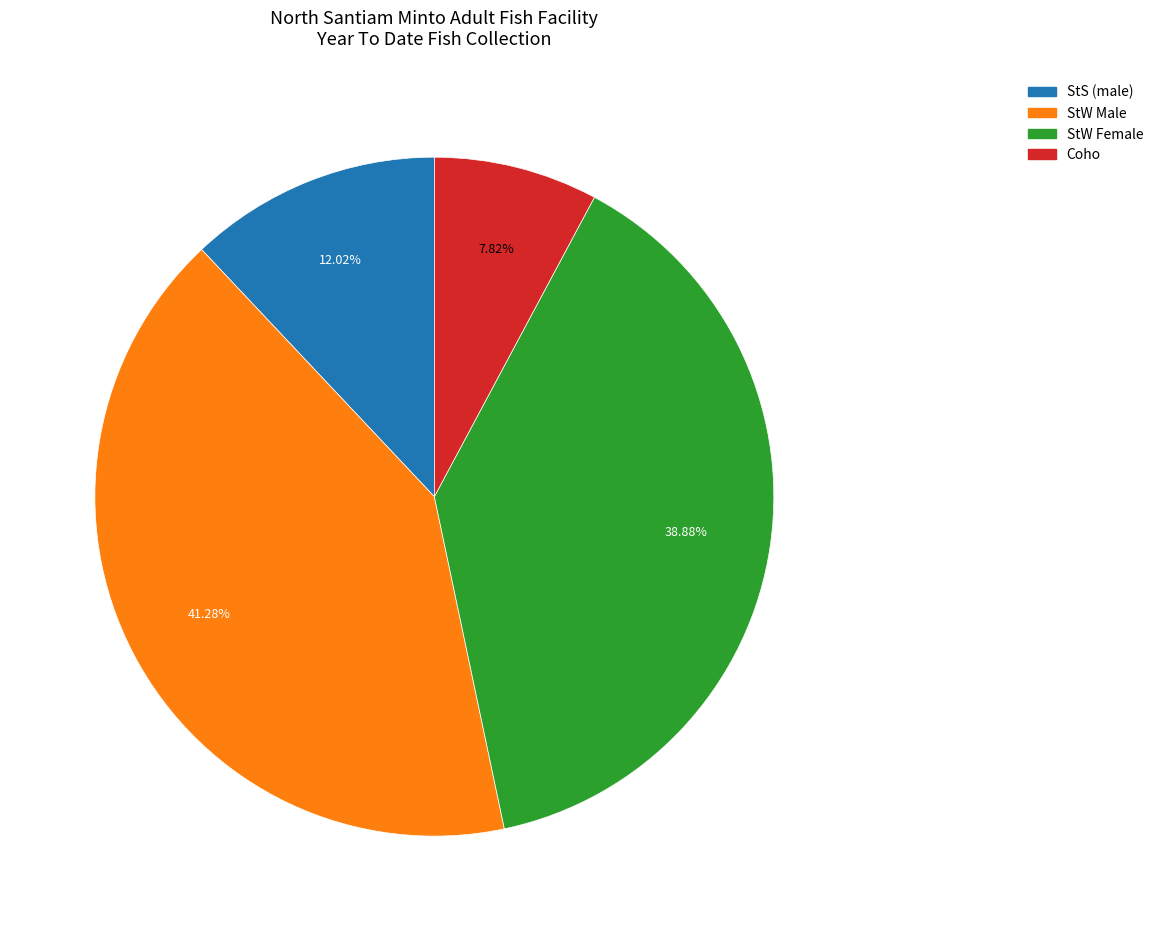

Is it true that Coho is 21% of the pie?

False